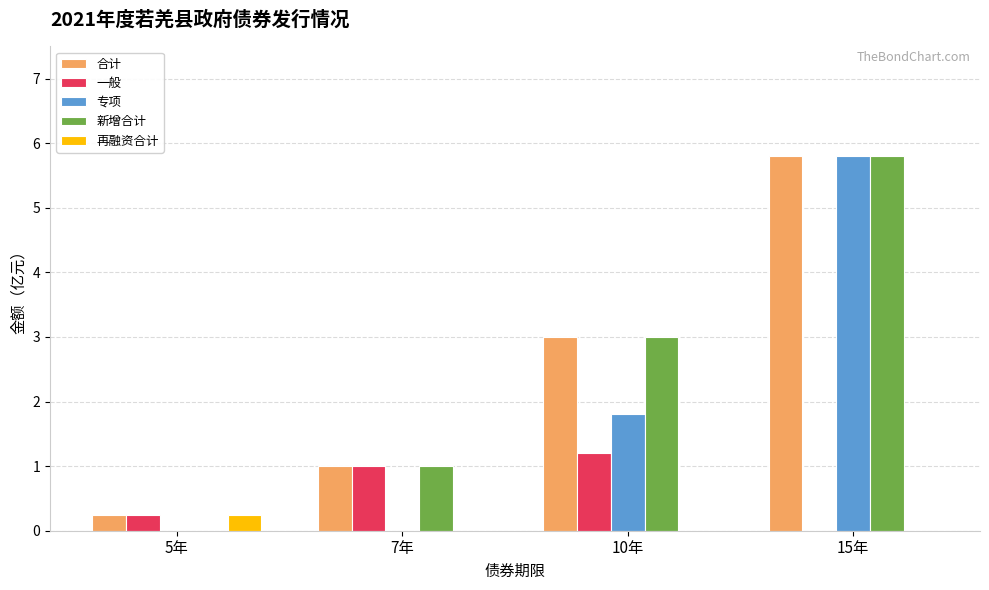

At which category is the sum across all series the highest?

15年